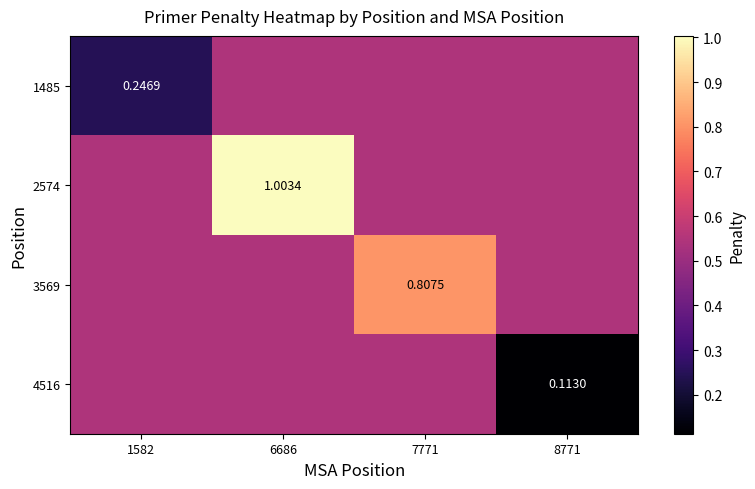

What is the sum of the 1485 values at 1582 and 6686?

0.8